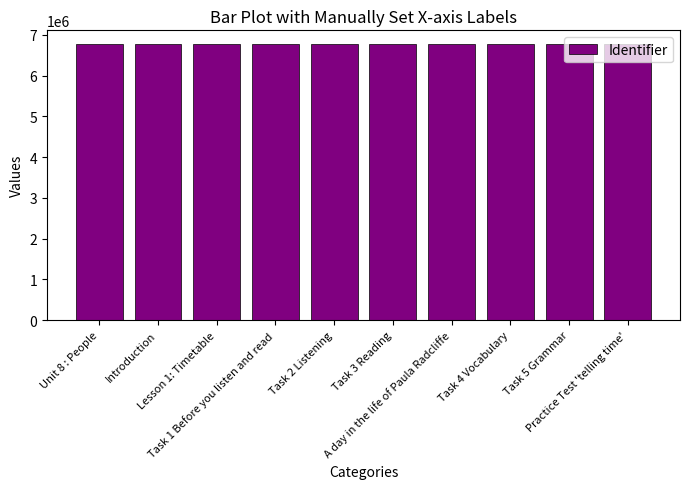

What is the value of the 10th bar from the left?

6773441